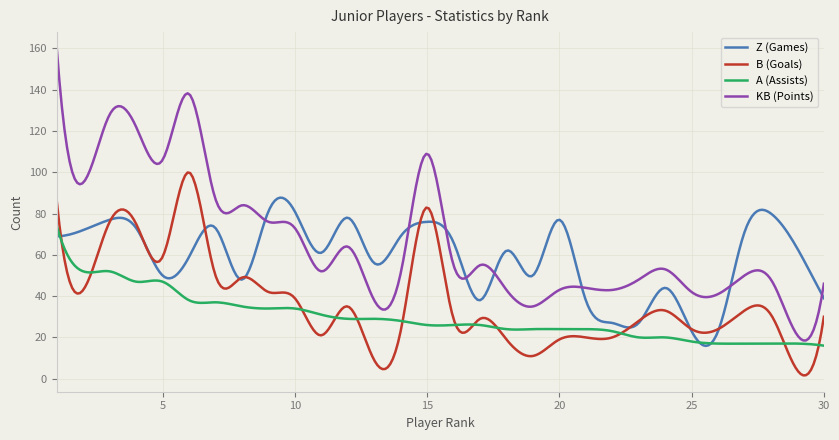

Which series has the largest total across all categories?

KB (Points)